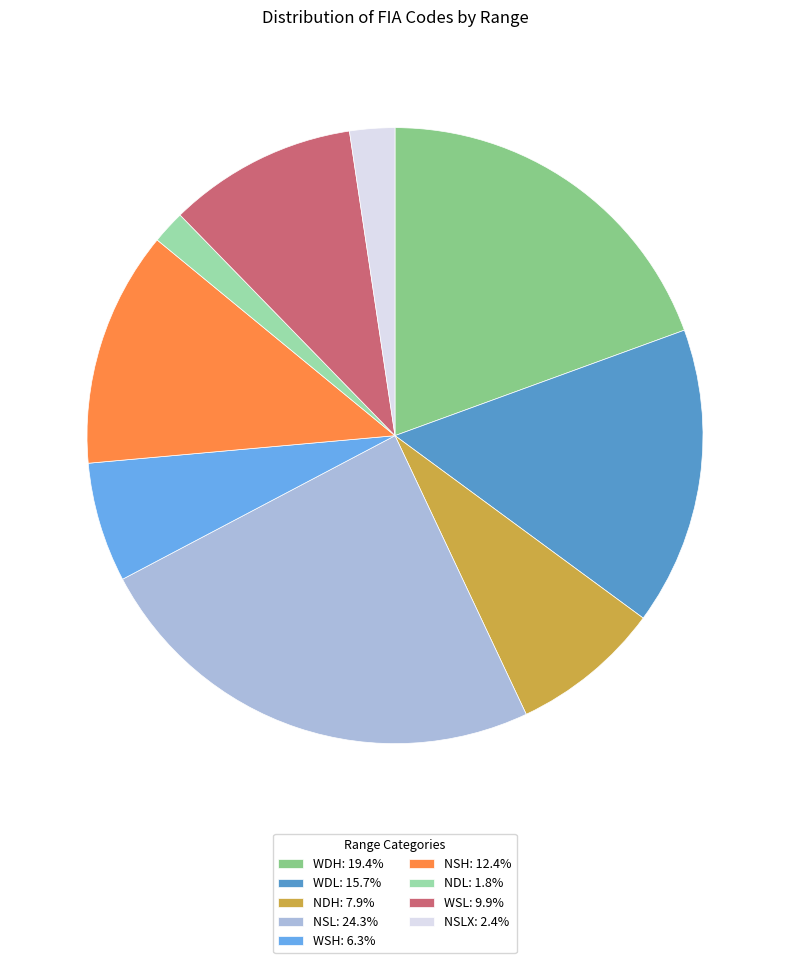

Does any single category account for the majority?

No